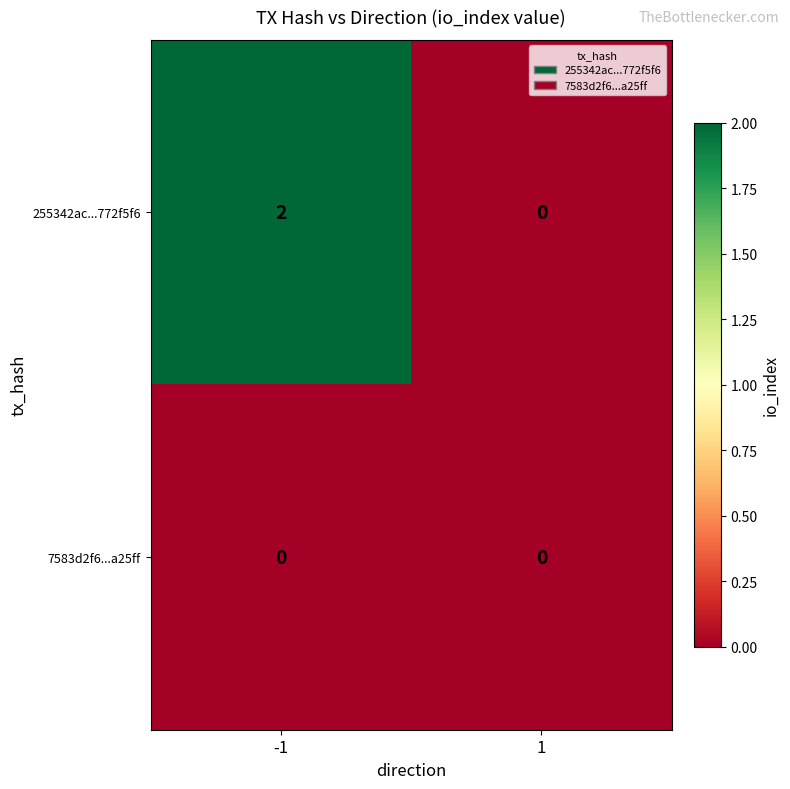

Reading left to right, transcribe all the data shown in this chart.

255342ac...772f5f6: -1=2	1=0
7583d2f6...a25ff: -1=0	1=0